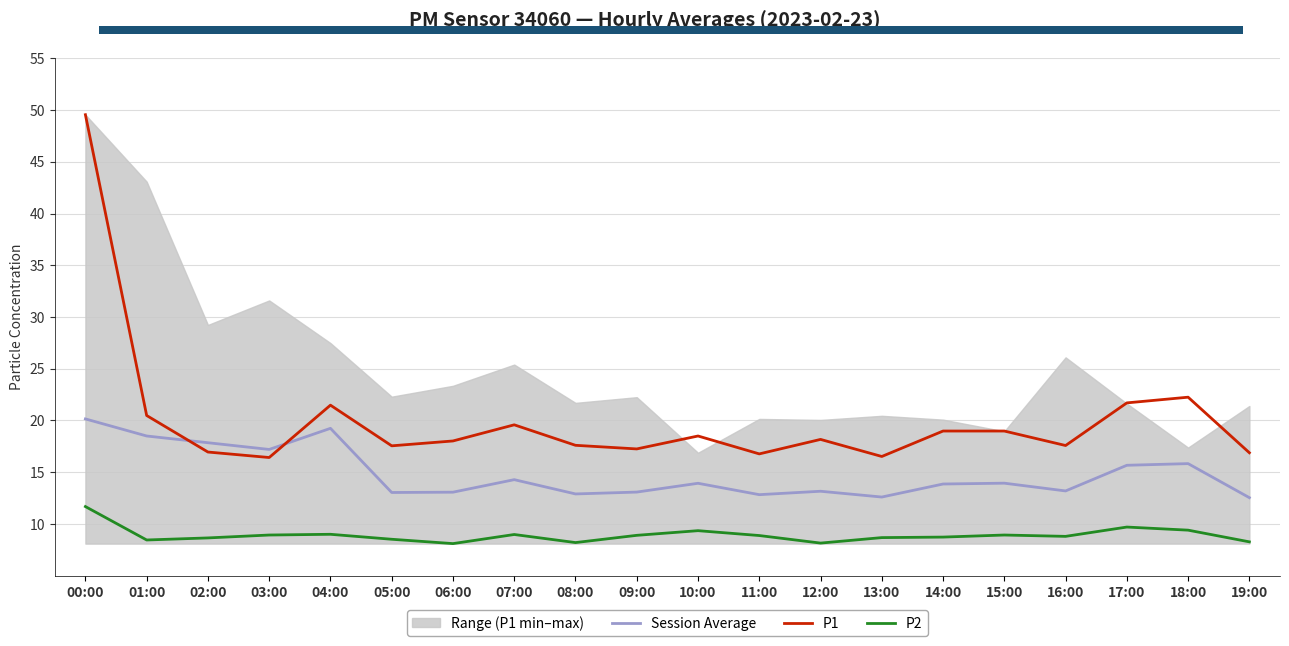

True or false: Session Average and P2 intersect in this chart.

False